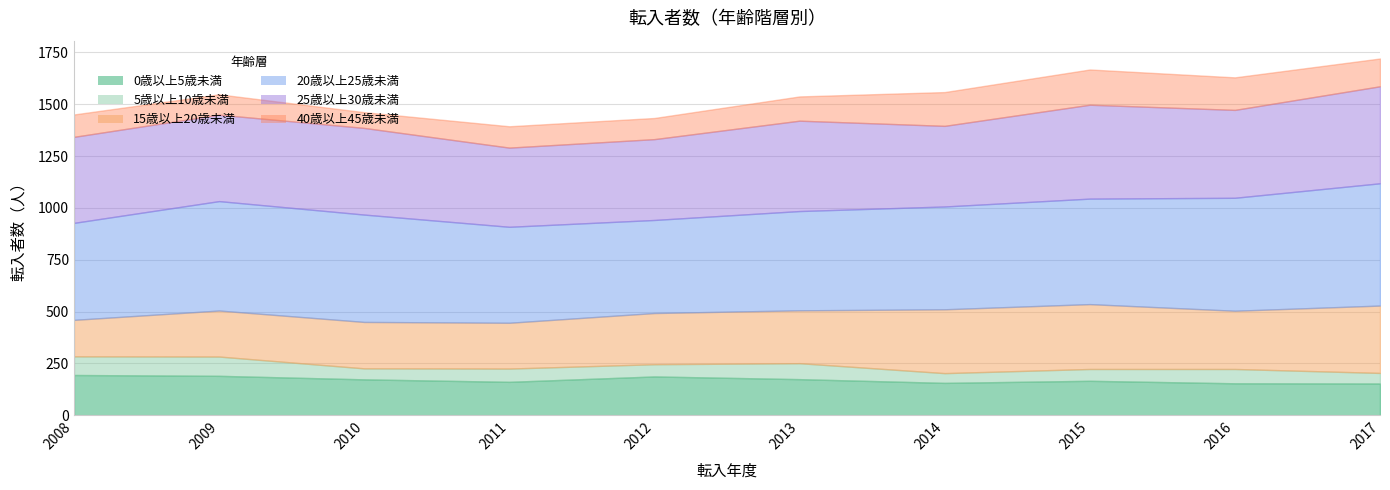

Reading right to left, list all the values displayed in this chart.

0歳以上5歳未満: 2017=153	2016=154	2015=166	2014=156	2013=174	2012=187	2011=161	2010=173	2009=190	2008=194
5歳以上10歳未満: 2017=51	2016=69	2015=57	2014=47	2013=77	2012=59	2011=64	2010=53	2009=93	2008=90
15歳以上20歳未満: 2017=325	2016=281	2015=313	2014=308	2013=255	2012=247	2011=221	2010=224	2009=222	2008=176
20歳以上25歳未満: 2017=590	2016=545	2015=509	2014=496	2013=479	2012=449	2011=463	2010=518	2009=528	2008=468
25歳以上30歳未満: 2017=468	2016=424	2015=453	2014=389	2013=436	2012=390	2011=382	2010=418	2009=417	2008=415
40歳以上45歳未満: 2017=134	2016=157	2015=170	2014=163	2013=117	2012=102	2011=103	2010=76	2009=98	2008=108